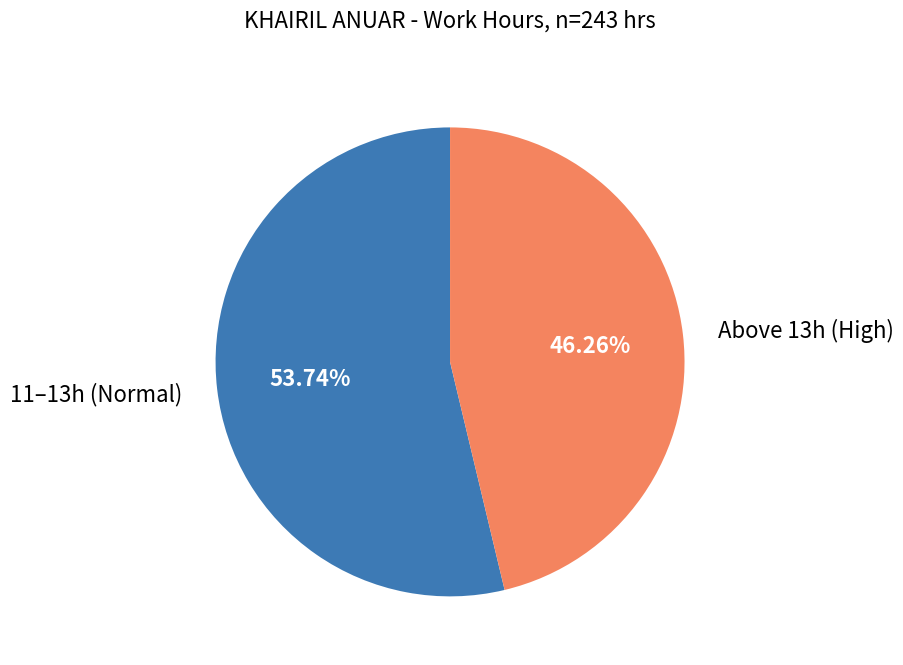

Is there any slice that represents more than half of the pie?

Yes